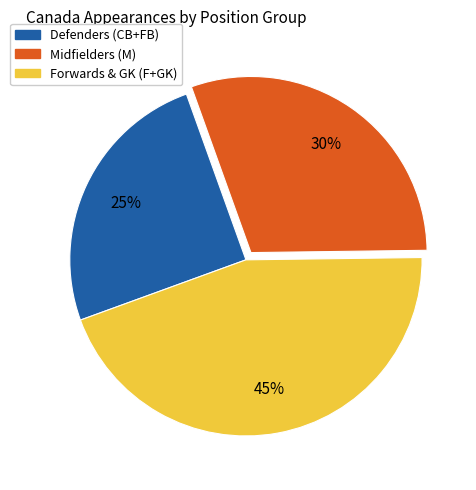

To the nearest percent, what is the difference between the largest and smallest slice percentages?

20%